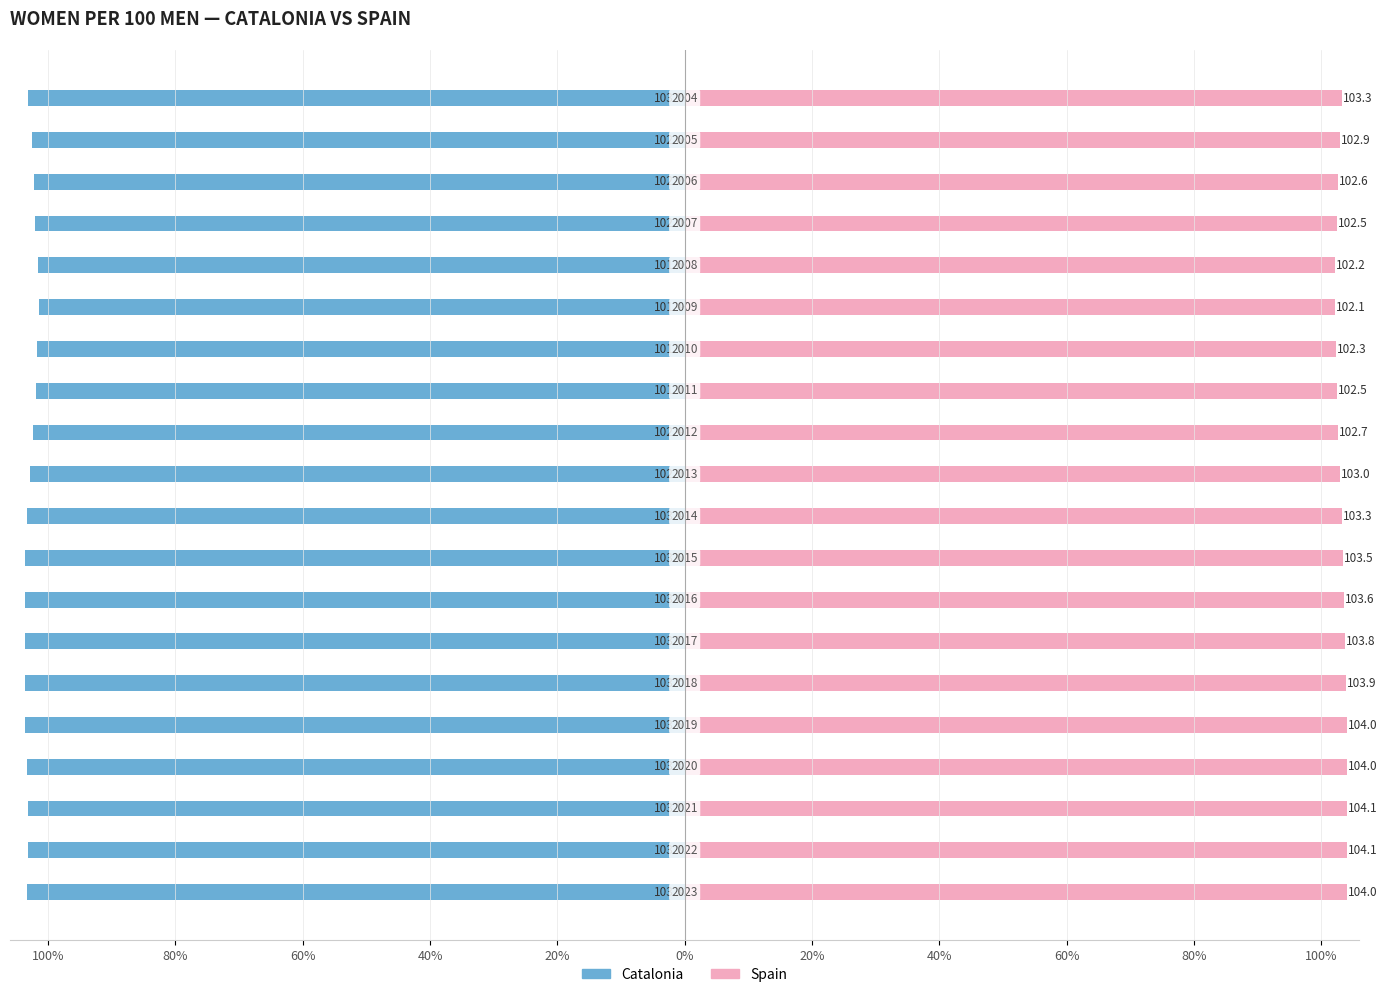

Which series has the widest spread of values?

Catalonia